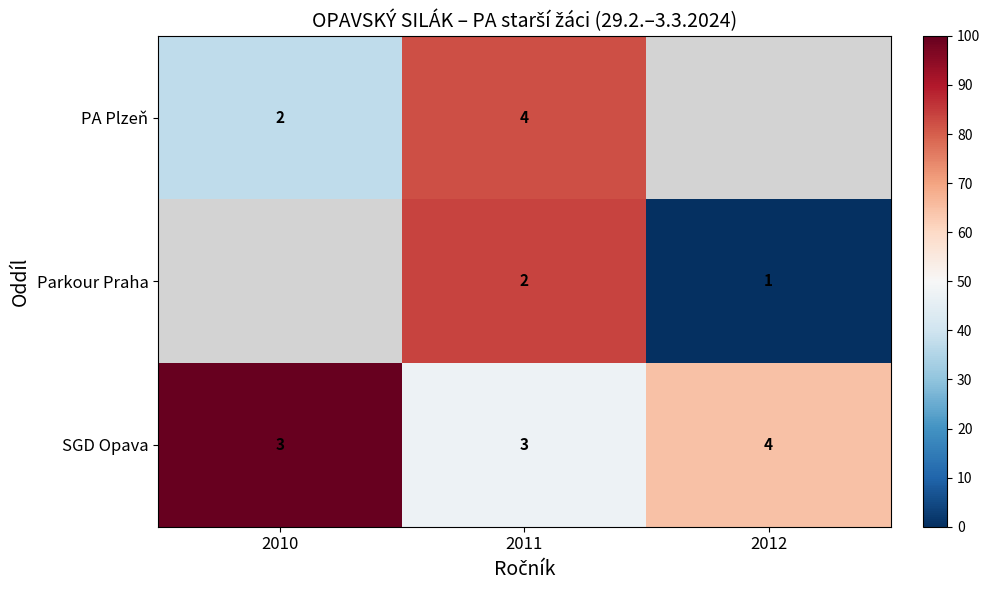

Rank the series at 2011 from lowest to highest value.

Parkour Praha, SGD Opava, PA Plzeň